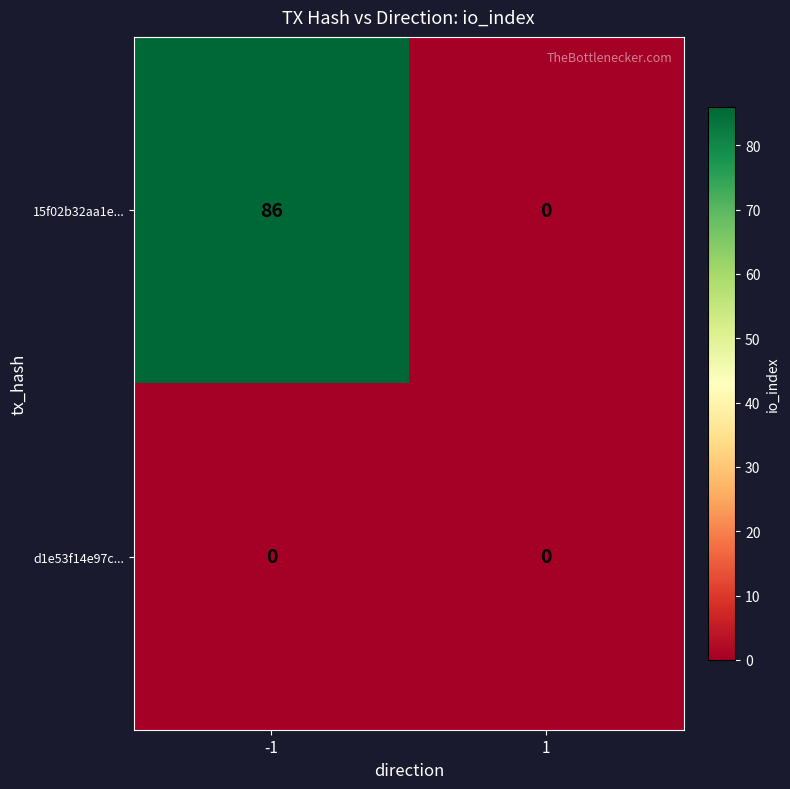

Which series has the widest spread of values?

15f02b32aa1e...